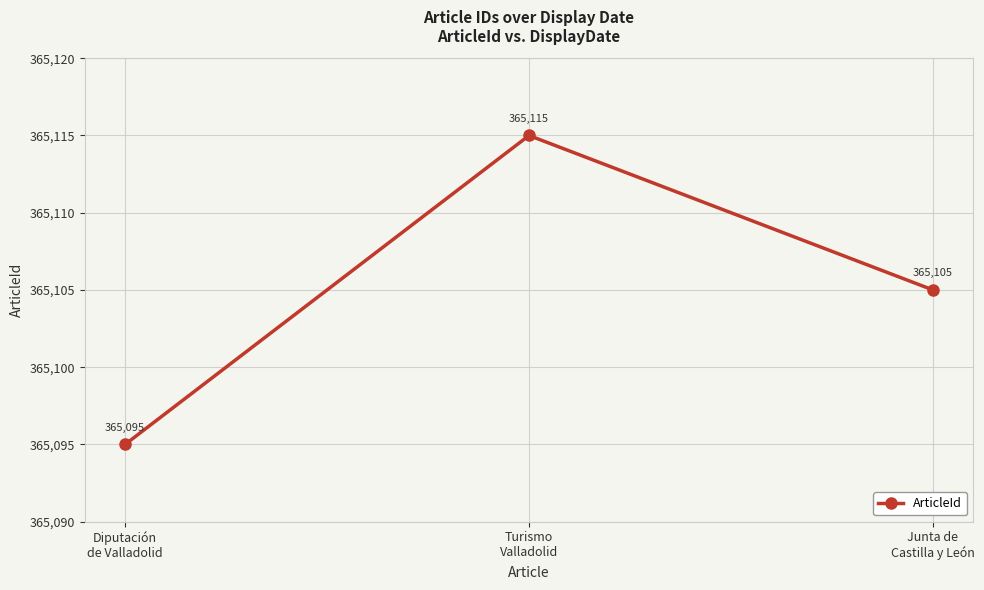

Count the values in the range 365095 to 365115.

3